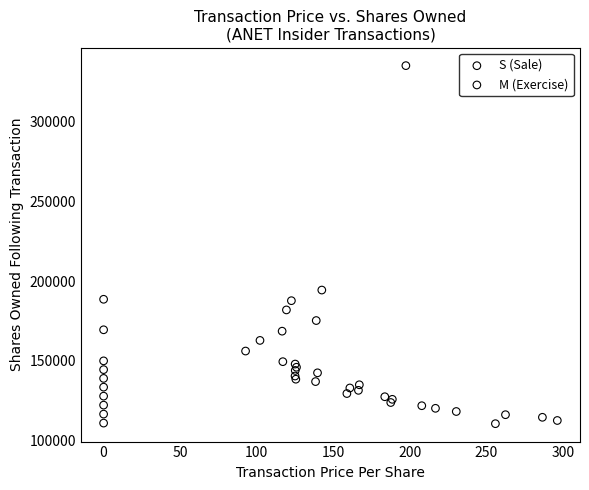

Which series contains the highest Y value?

S (Sale)